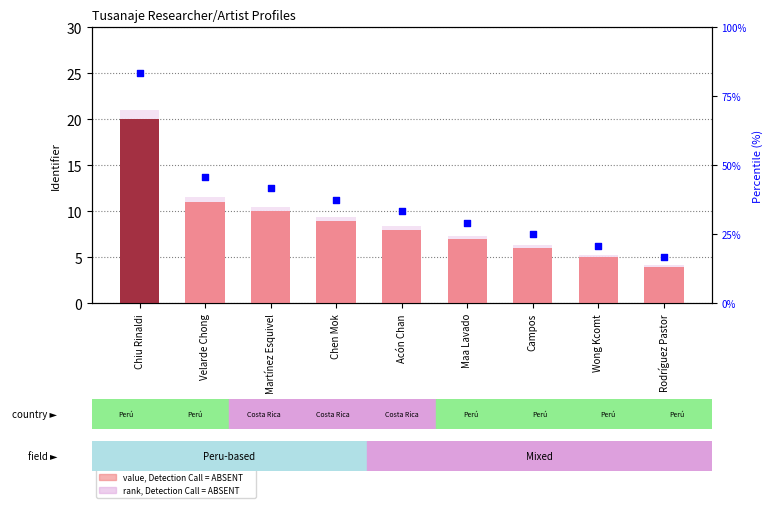

What is the total value across all series at Chiu Rinaldi?

132.0